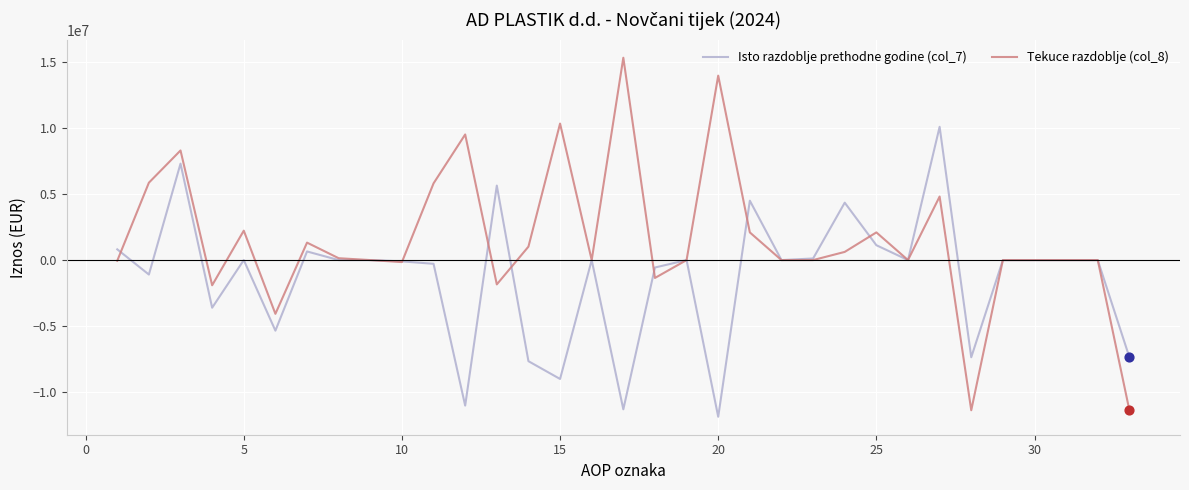

Rank the series by their average value, from highest to lowest.

Tekuce razdoblje (col_8), Isto razdoblje prethodne godine (col_7)